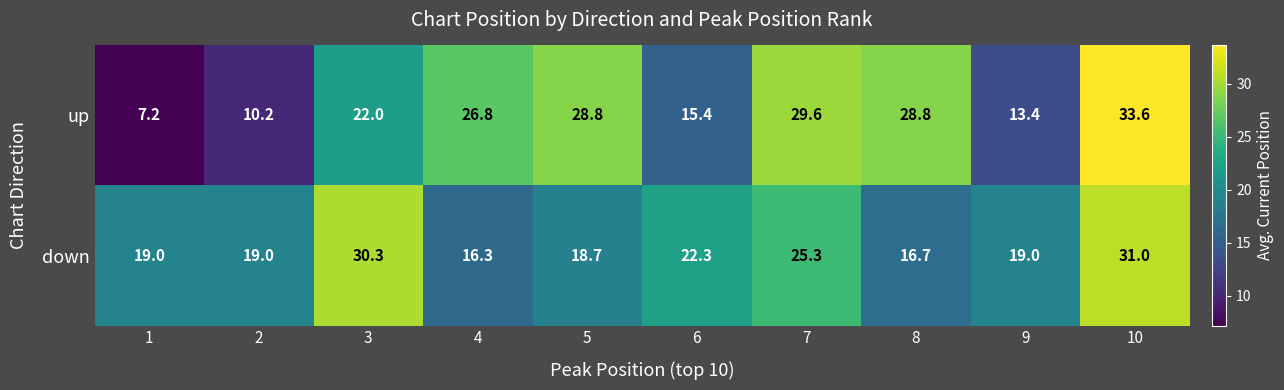

At how many categories does at least one series exceed 33?

1